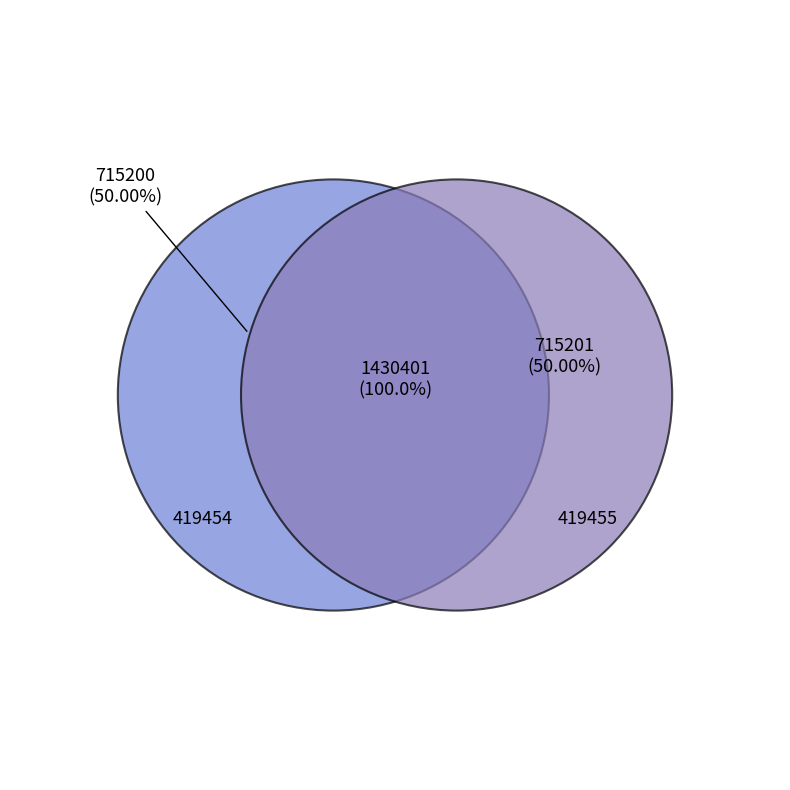

Which category has the smallest portion of the pie?

419454